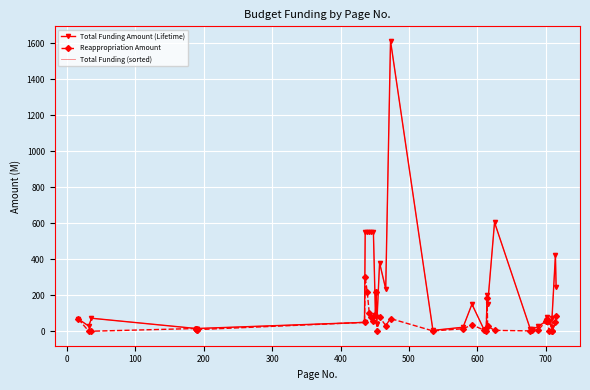

What is the difference between the second highest and second lowest values in the Reappropriation Amount series?

216.9